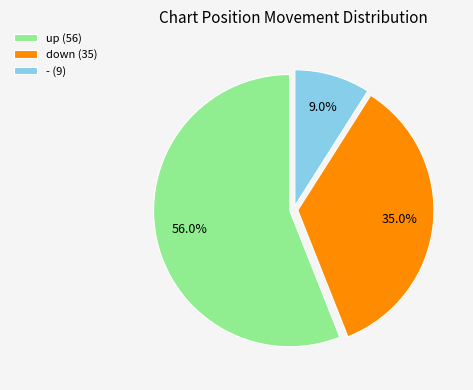

Which category accounts for the majority?

up